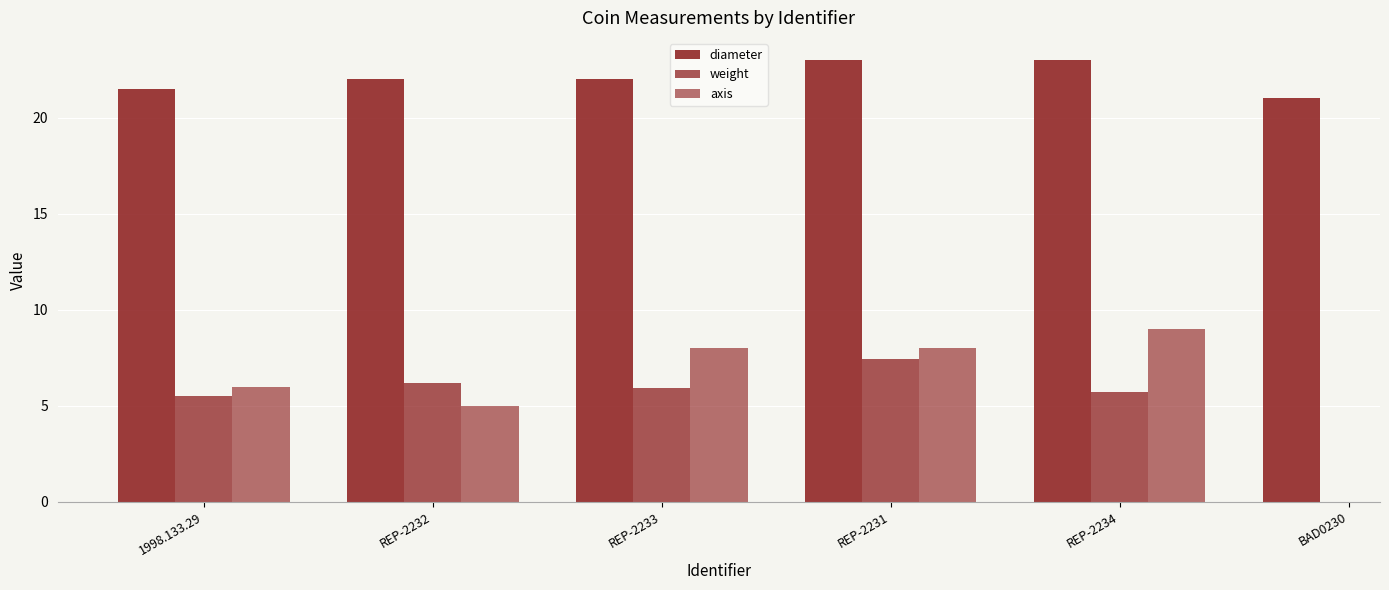

Does the chart contain stacked bars?

No